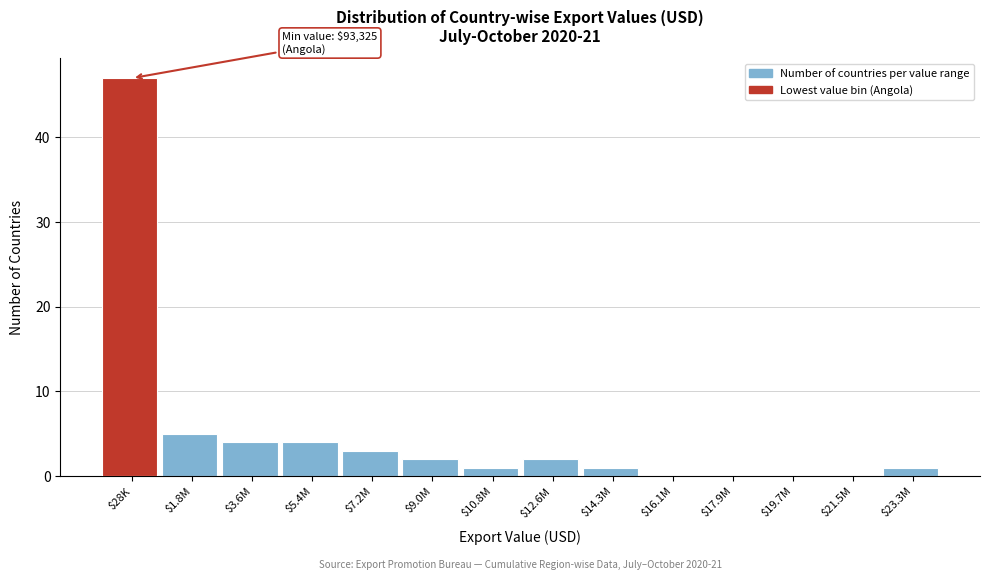

What is the maximum value shown in the chart?

47